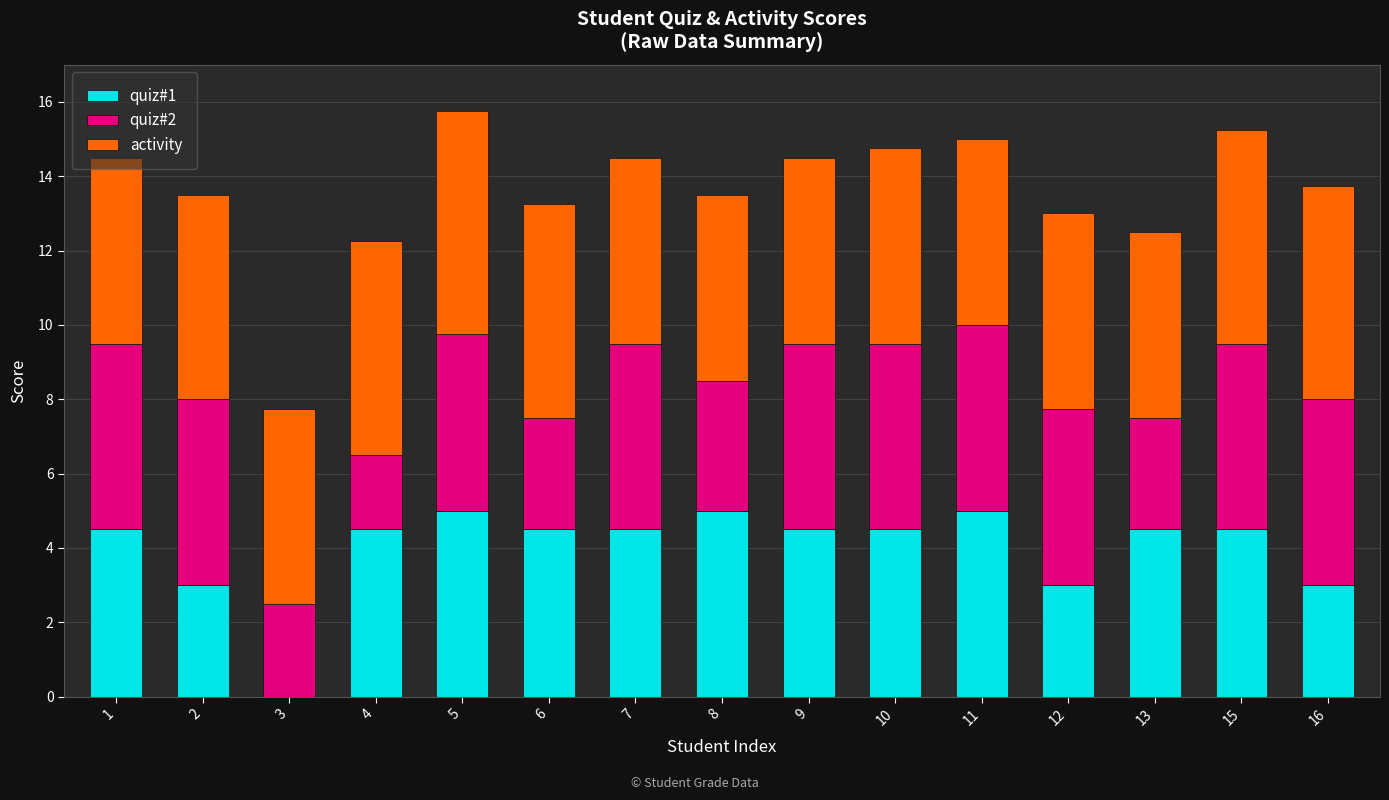

True or false: quiz#1 has a value of 4.5 at 7.

True